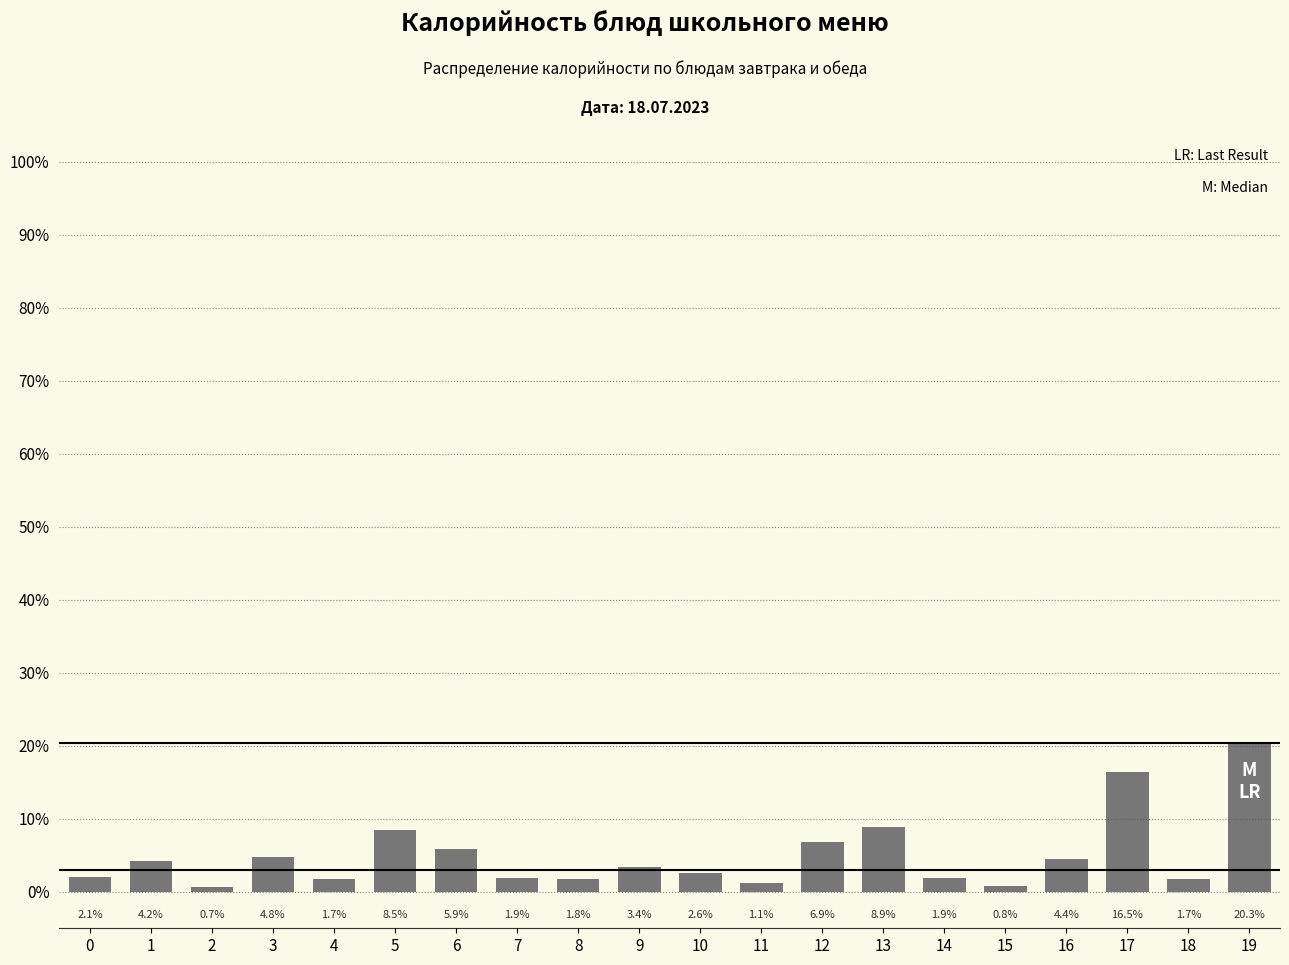

How many bars are there in total?

20